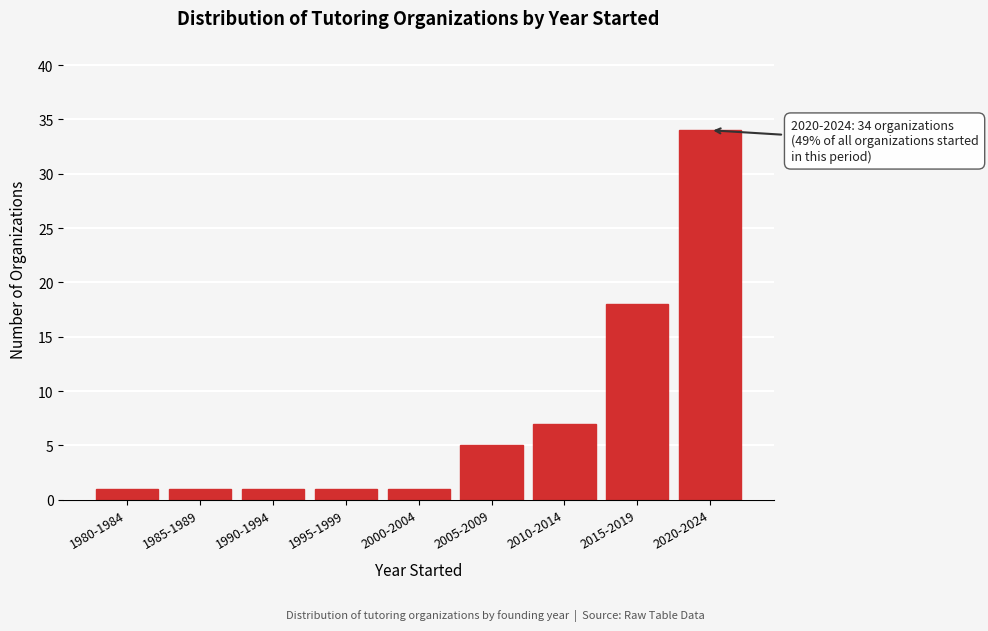

Reading left to right, list all the values displayed in this chart.

1980-1984=1	1985-1989=1	1990-1994=1	1995-1999=1	2000-2004=1	2005-2009=5	2010-2014=7	2015-2019=18	2020-2024=34